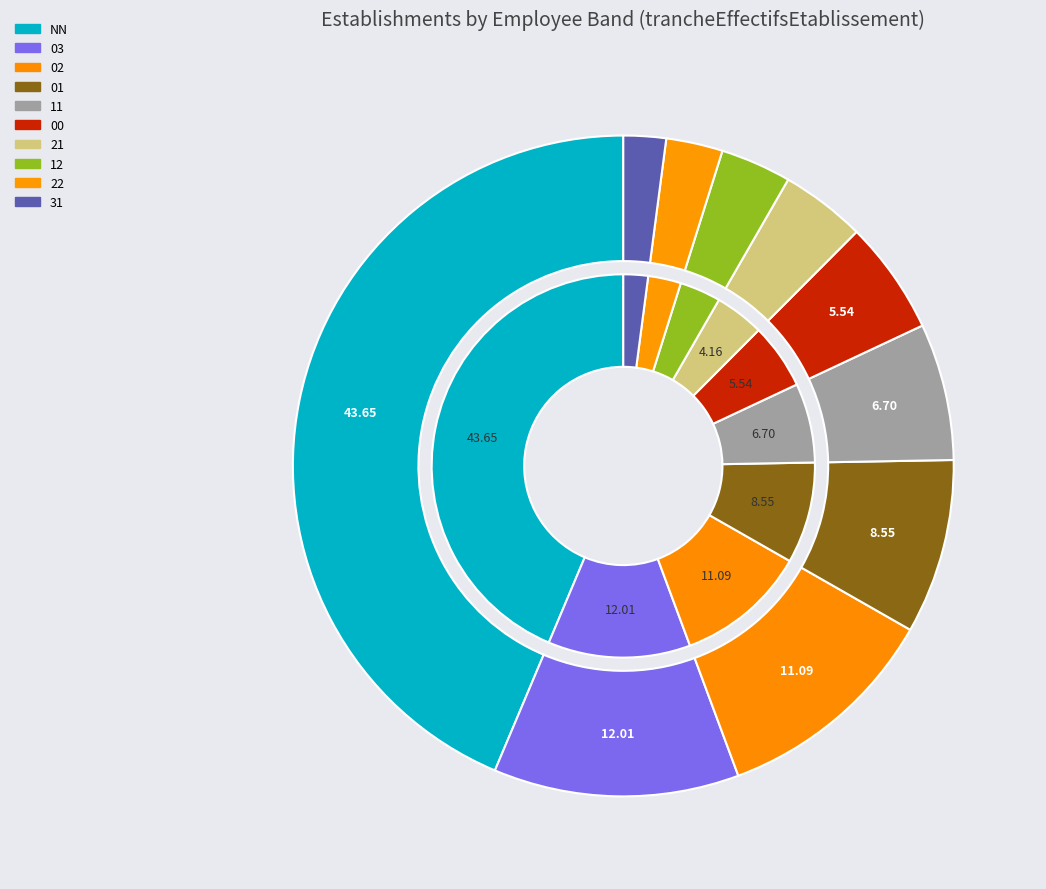

Which slice is the largest?

NN